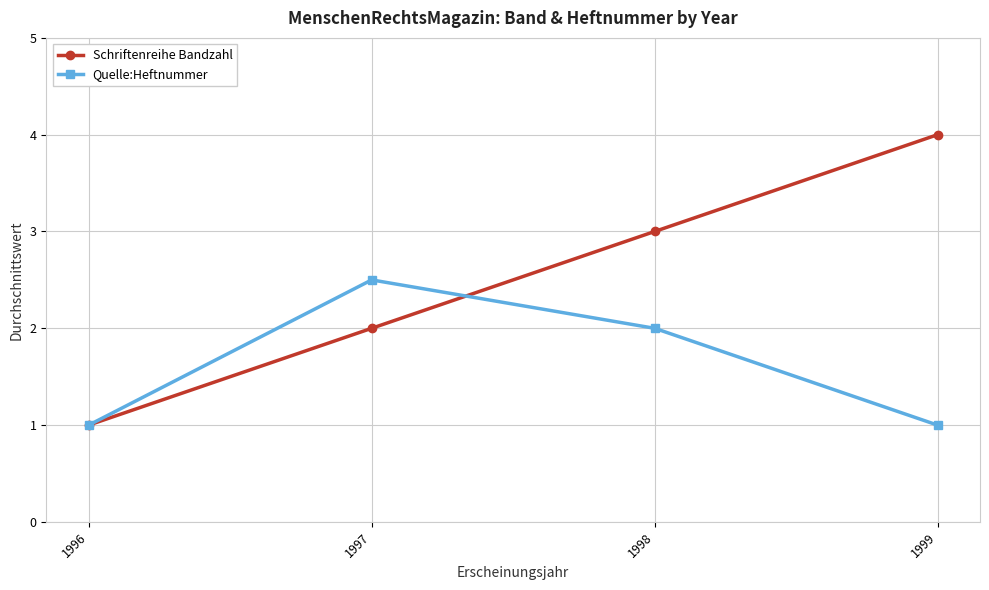

Reading left to right, what are all the values shown in this chart?

Schriftenreihe Bandzahl: 1.0	2.0	3.0	4.0
Quelle:Heftnummer: 1.0	2.5	2.0	1.0